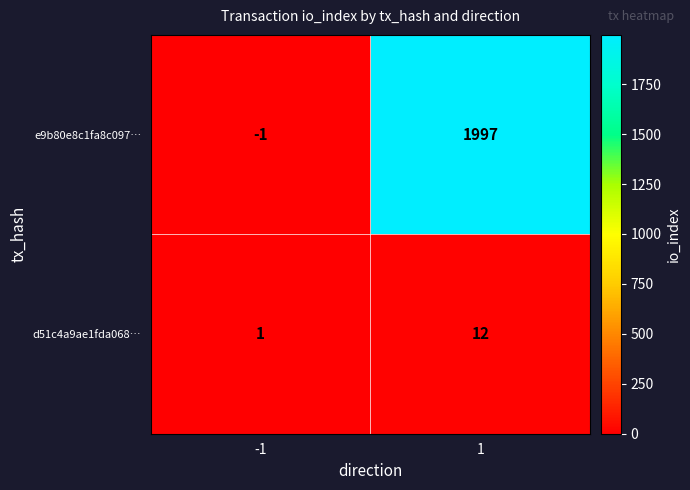

What is the highest value of the e9b80e8c1fa8c097… series?

1997